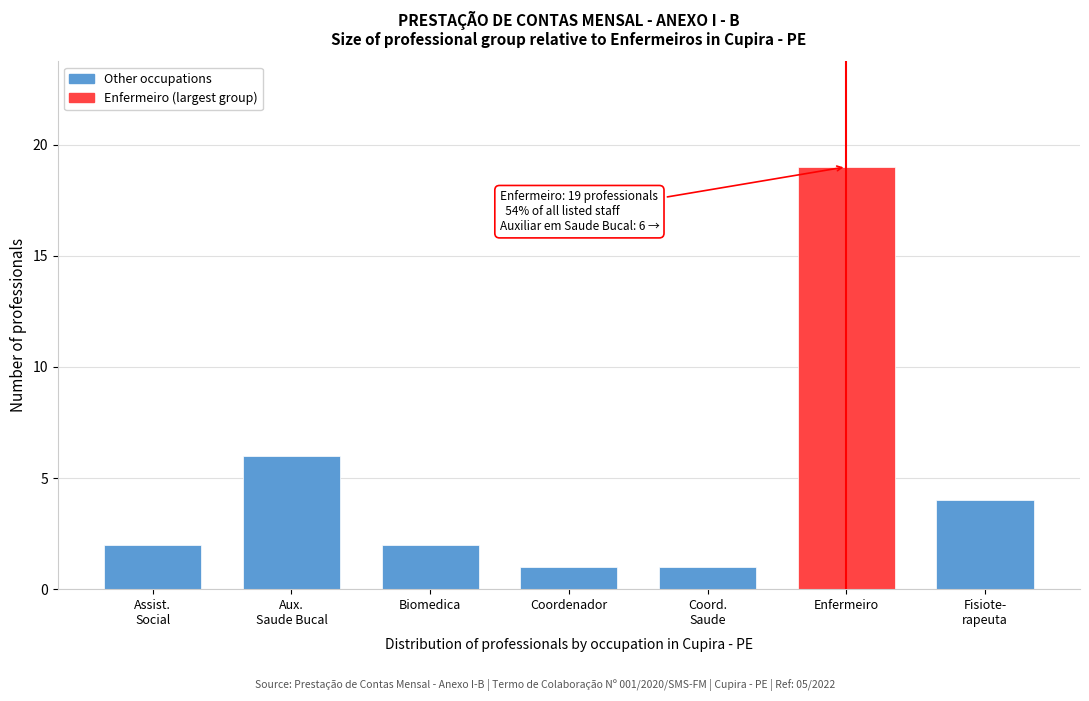

Reading right to left, extract all data points from this chart.

4	19	1	1	2	6	2